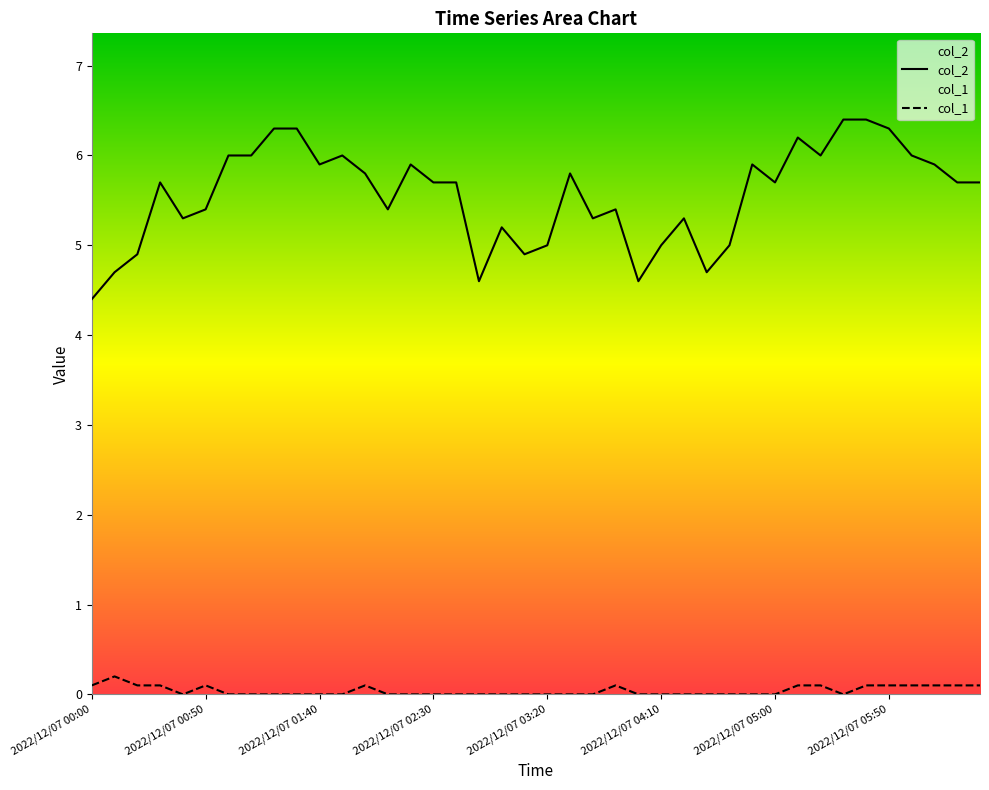

True or false: col_2 has a value of 5.9 at 2022/12/07 01:40.

True